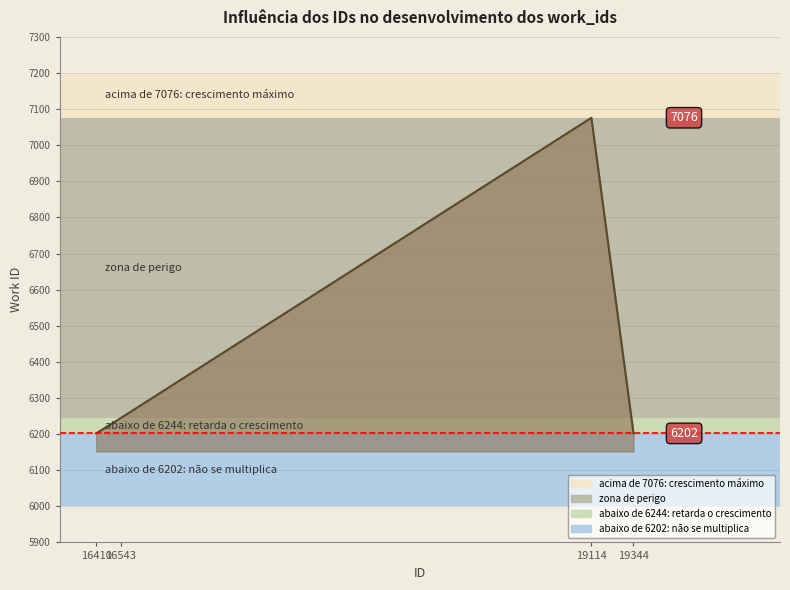

Rank the categories by value from highest to lowest.

19114, 16543, 16410, 19344